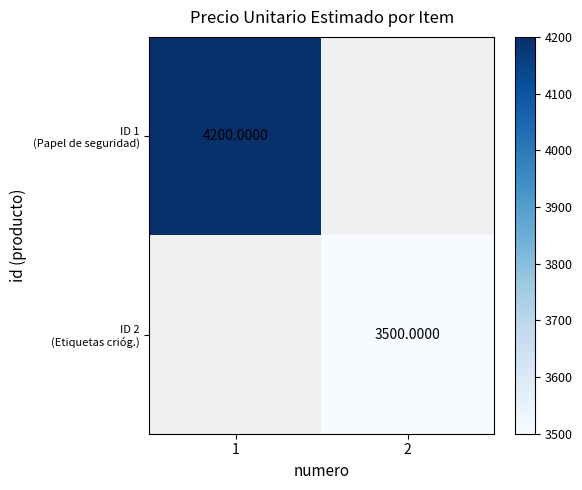

Rank the series at 2 from highest to lowest value.

ID 1 (Papel de seguridad), ID 2 (Etiquetas crióg.)